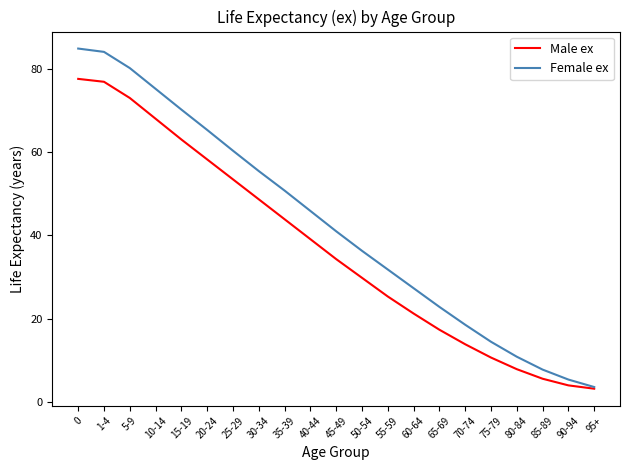

What position from the left is 1-4?

2